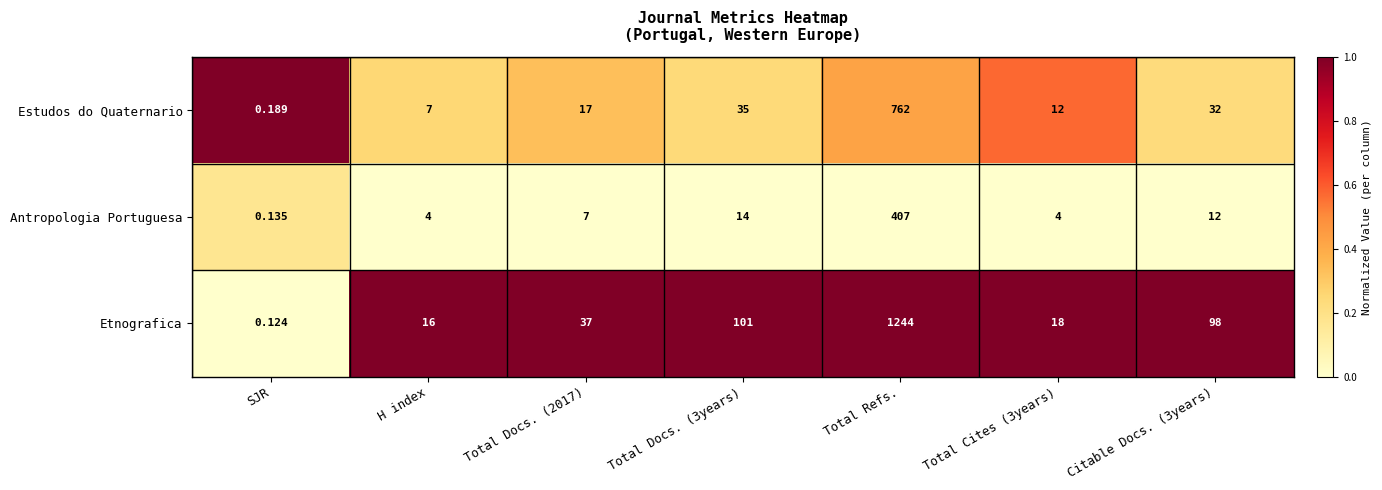

Count the number of data series in this chart.

3